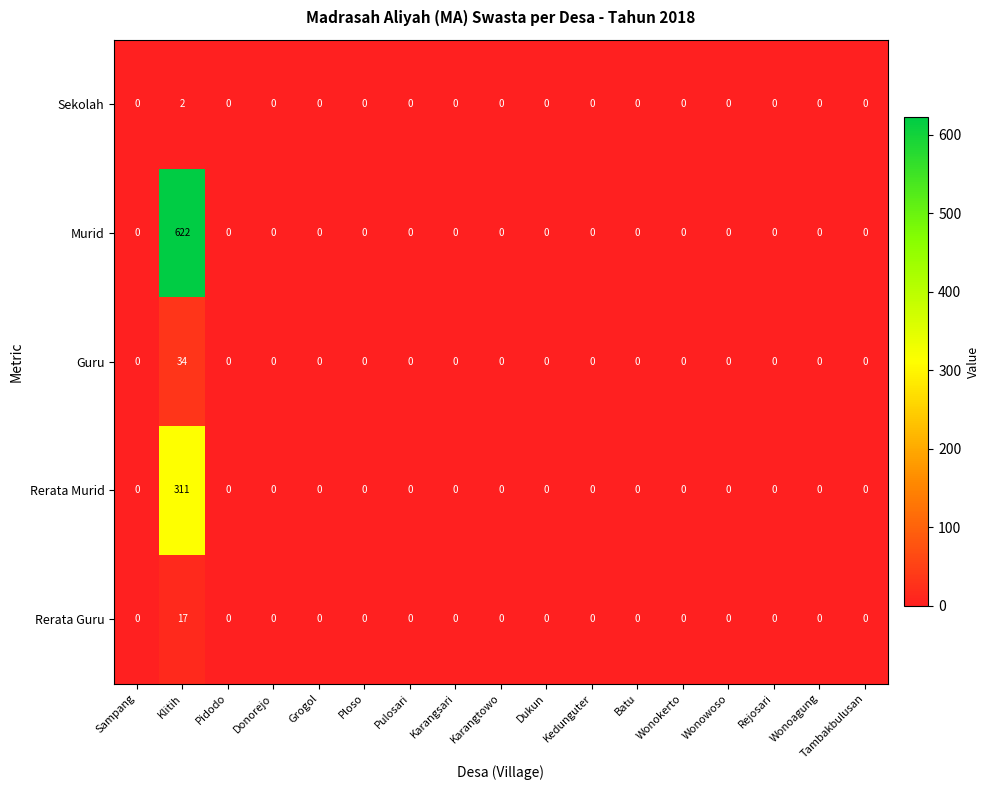

Which series has the widest spread of values?

Murid